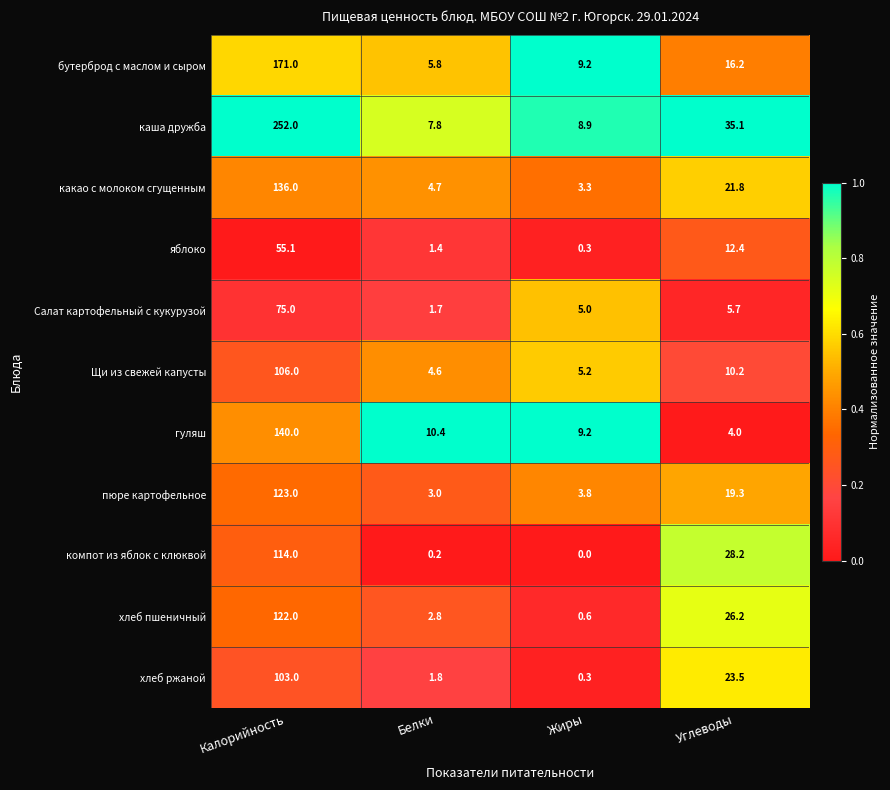

Is it true that хлеб ржаной equals 2.5 at Белки?

False